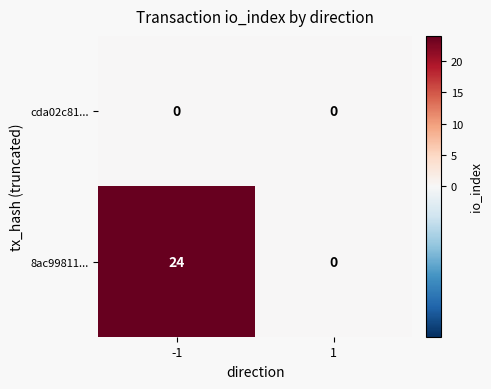

Reading left to right, what are all the values shown in this chart?

cda02c81...: 0	0
8ac99811...: 24	0